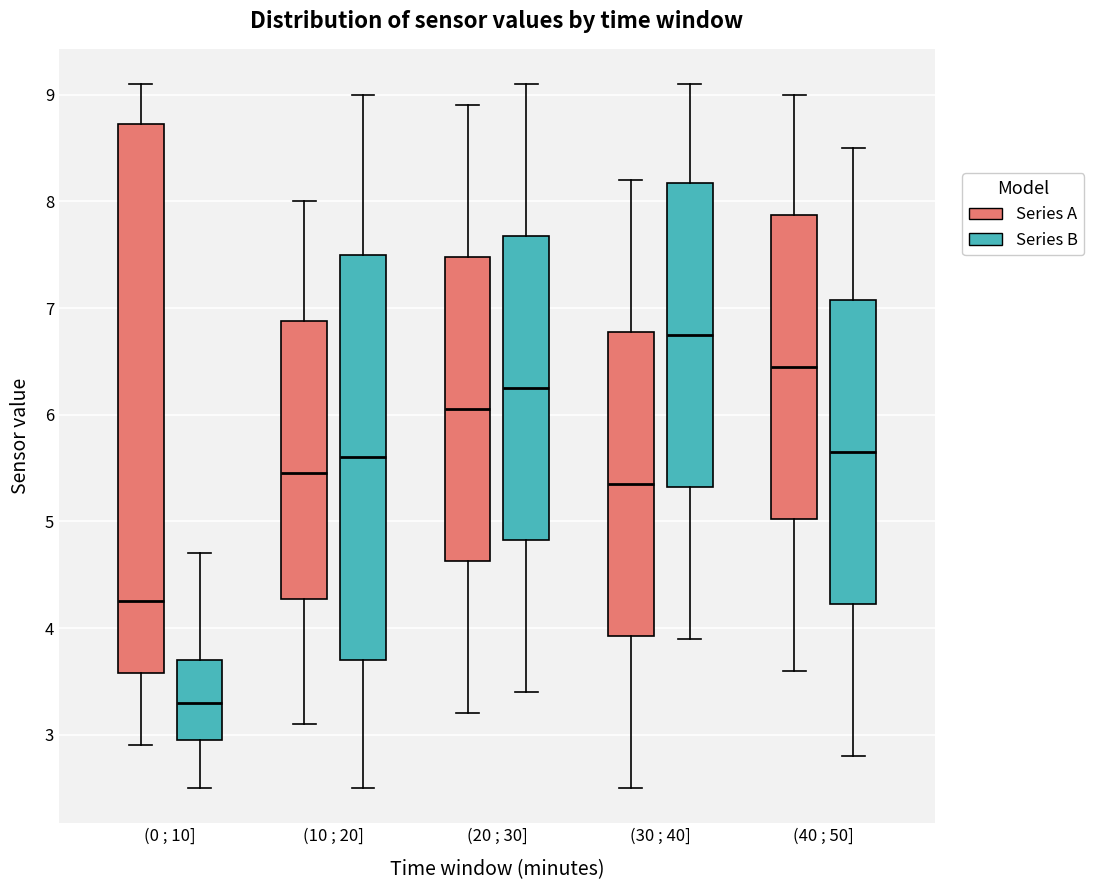

Which box's median line is the lowest?

(0 ; 10] (Series B)